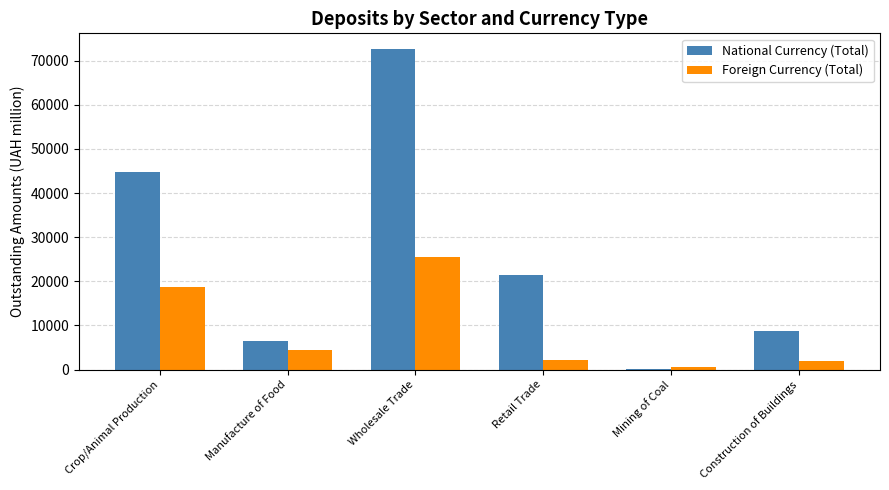

The value of Foreign Currency (Total) at Crop/Animal Production is 18666.9. True or false?

True